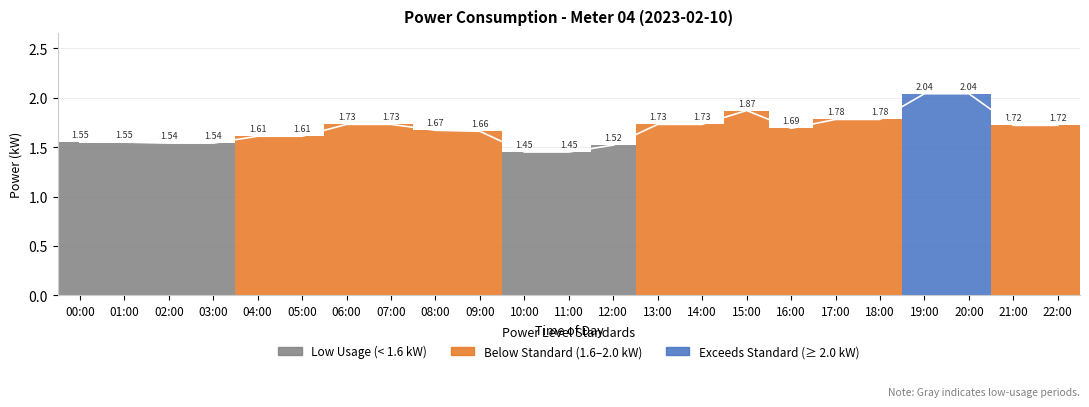

What is the difference between the second highest and second lowest values?

0.6